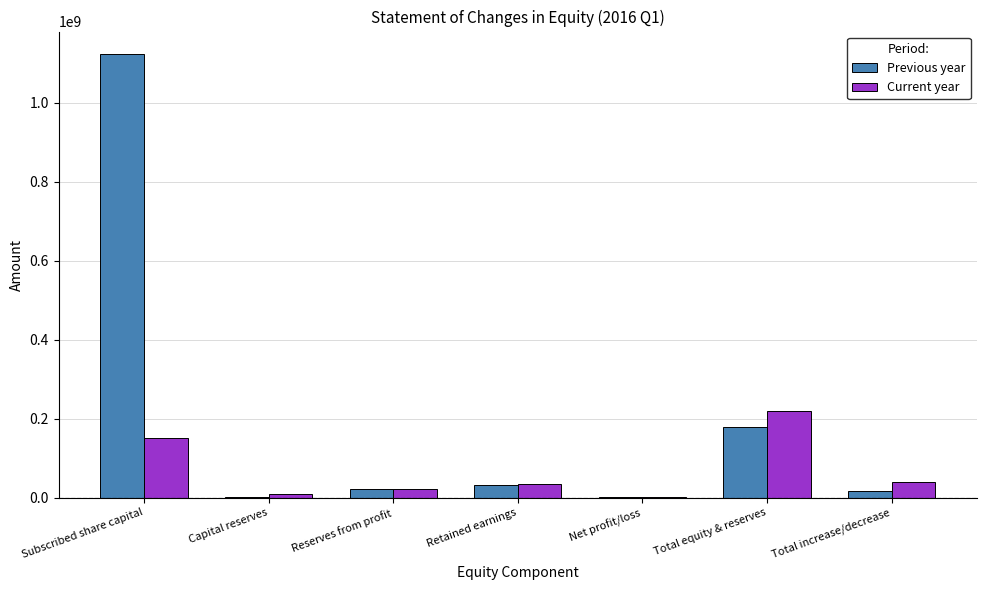

True or false: Current year has a value of 39729842 at Total increase/decrease.

True